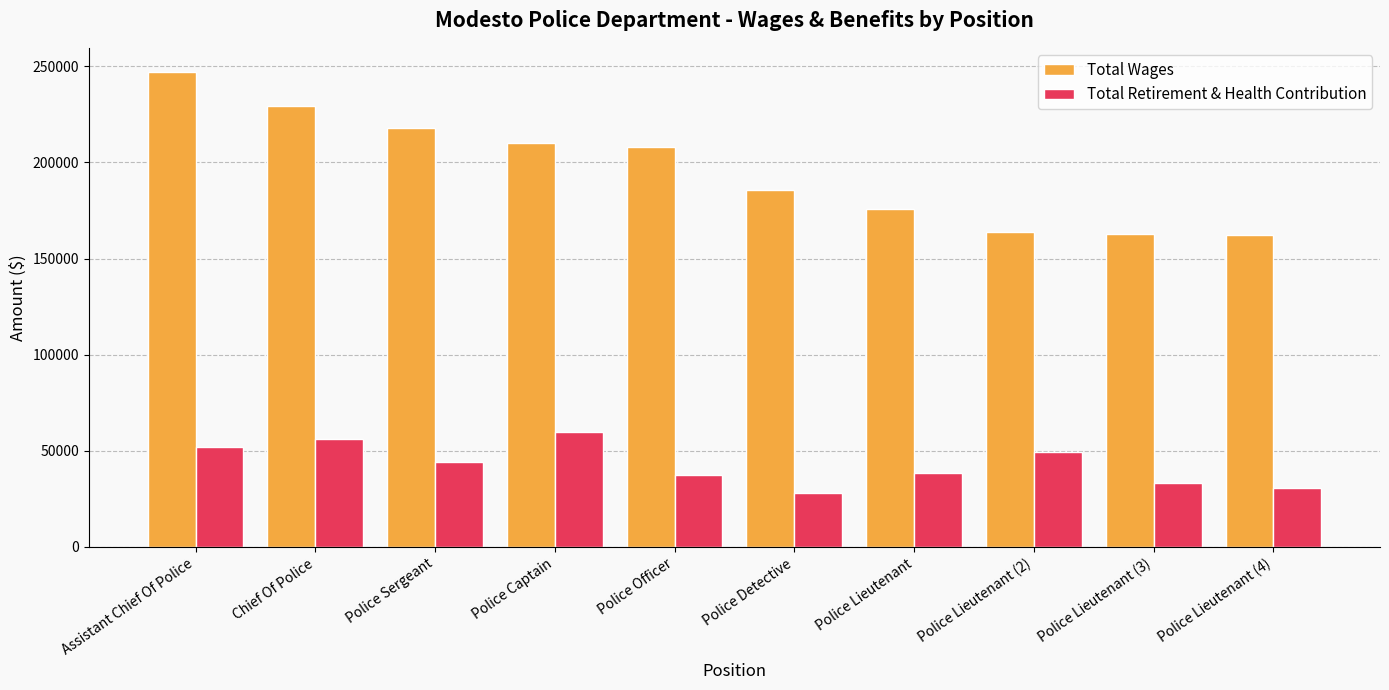

At which label does Total Wages reach its peak?

Assistant Chief Of Police